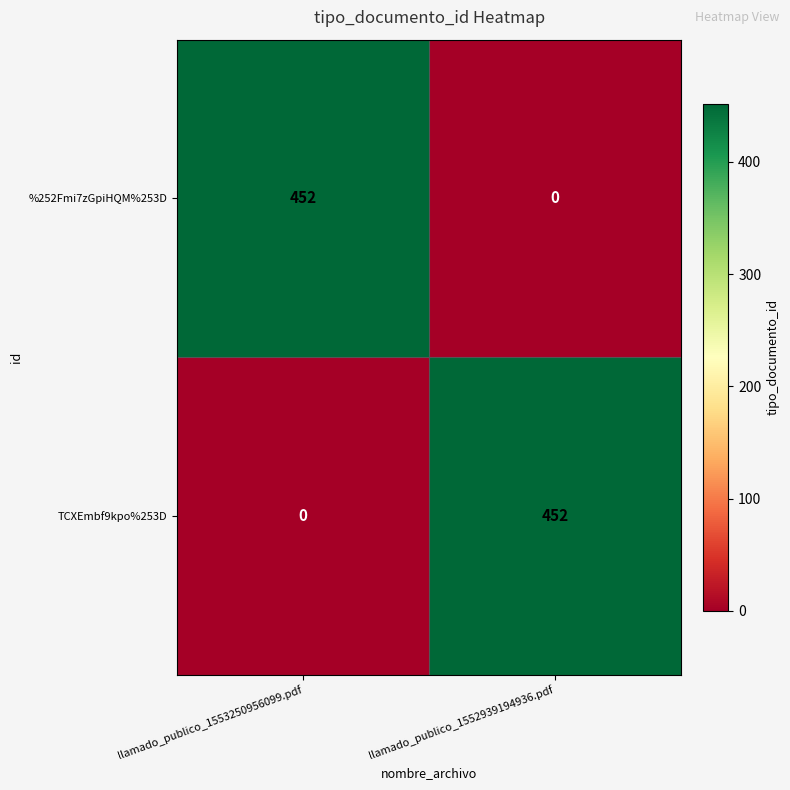

What is the sum of all TCXEmbf9kpo%253D values?

452